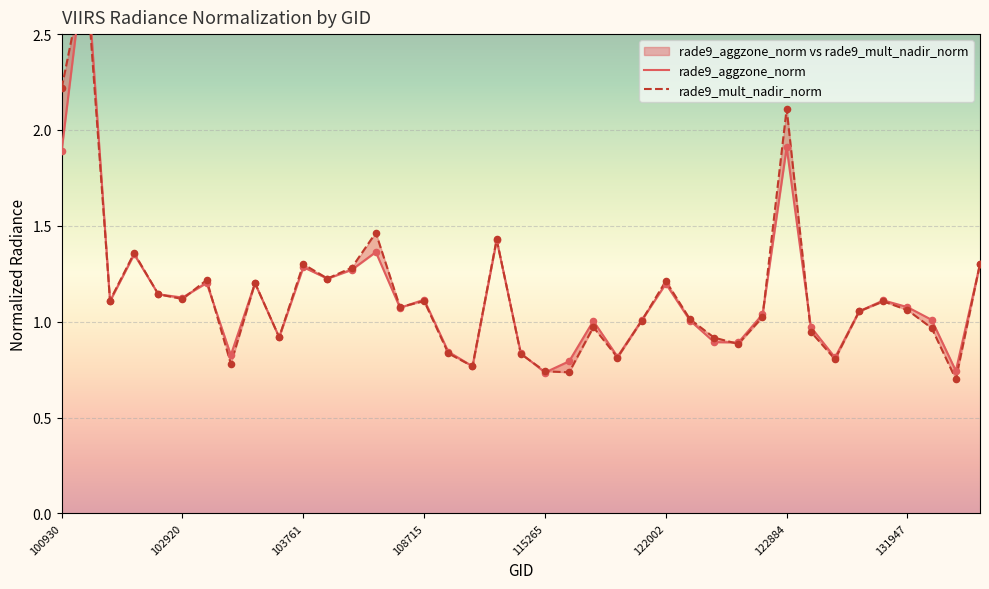

Which series contains the highest Y value?

rade9_aggzone_norm